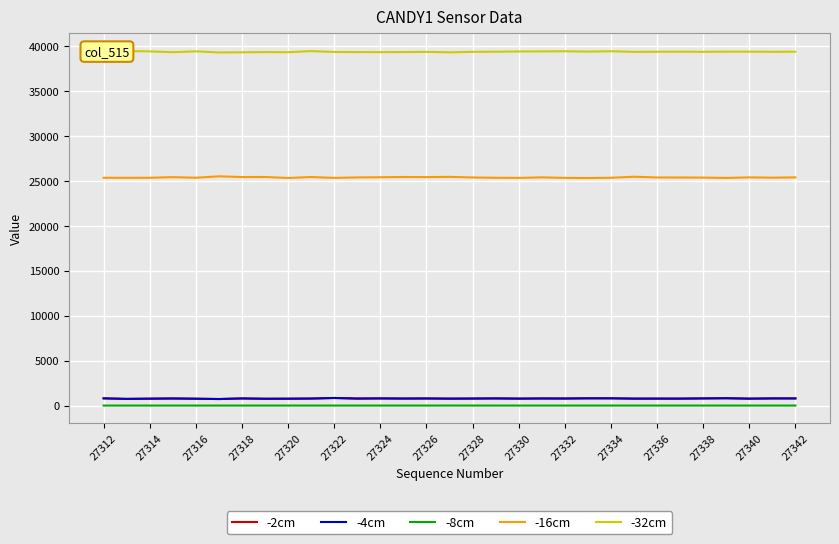

Is the value of -2cm at 27312 greater than the value of -16cm at 27328?

No